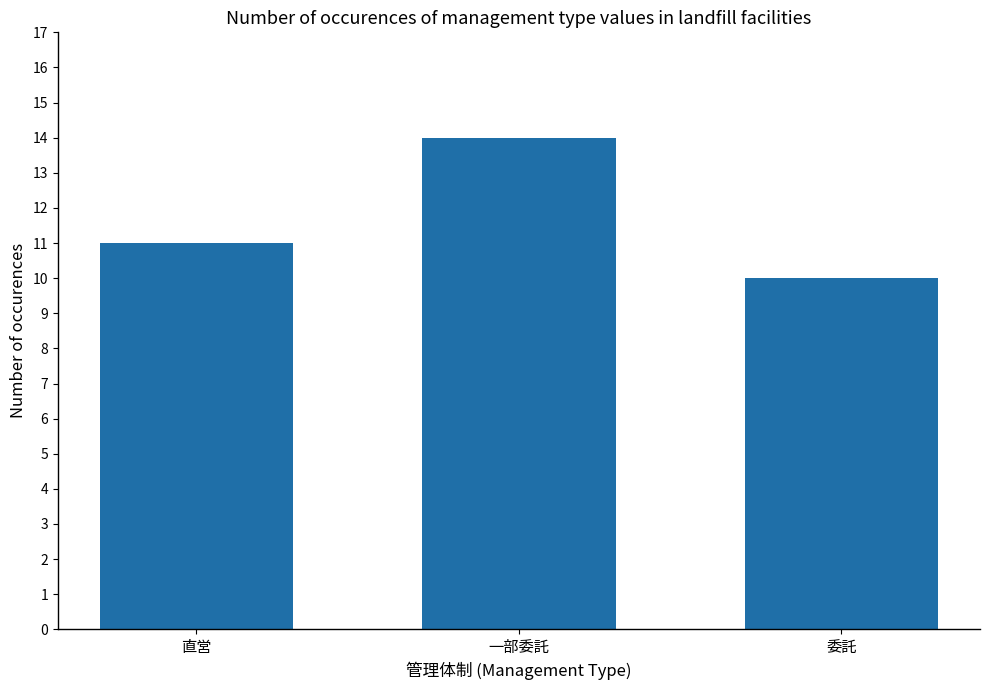

Reading left to right, what are all the values shown in this chart?

直営=11	一部委託=14	委託=10